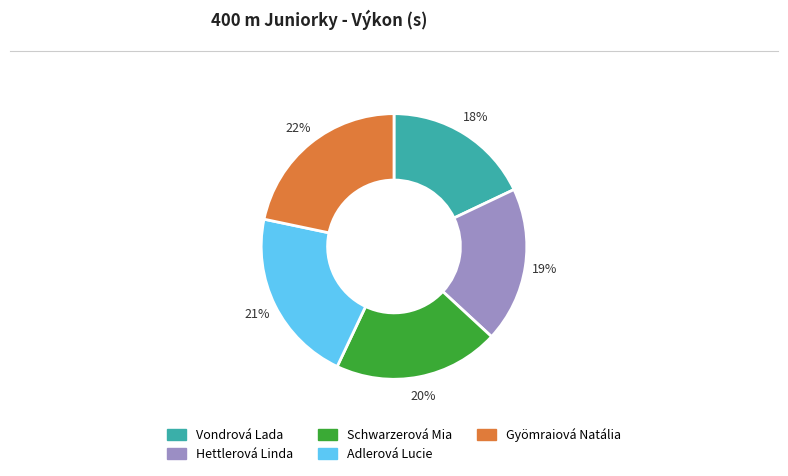

What is the smallest slice in the pie chart?

Vondrová Lada